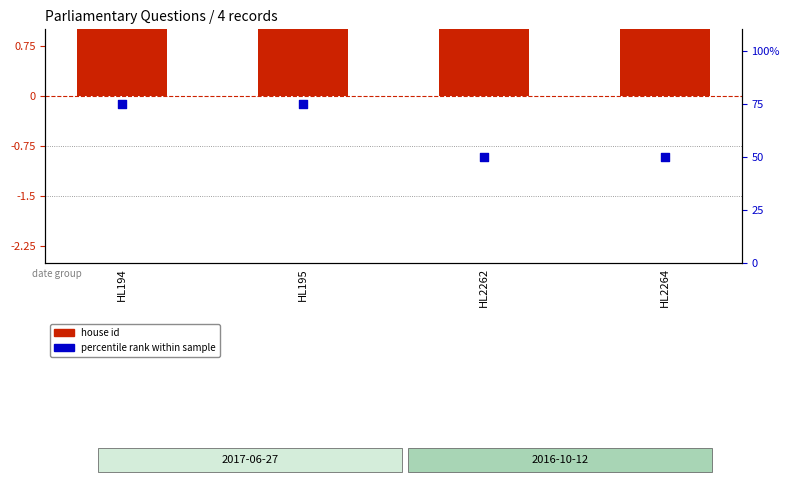

What are all the series names shown in the legend?

house id, percentile rank